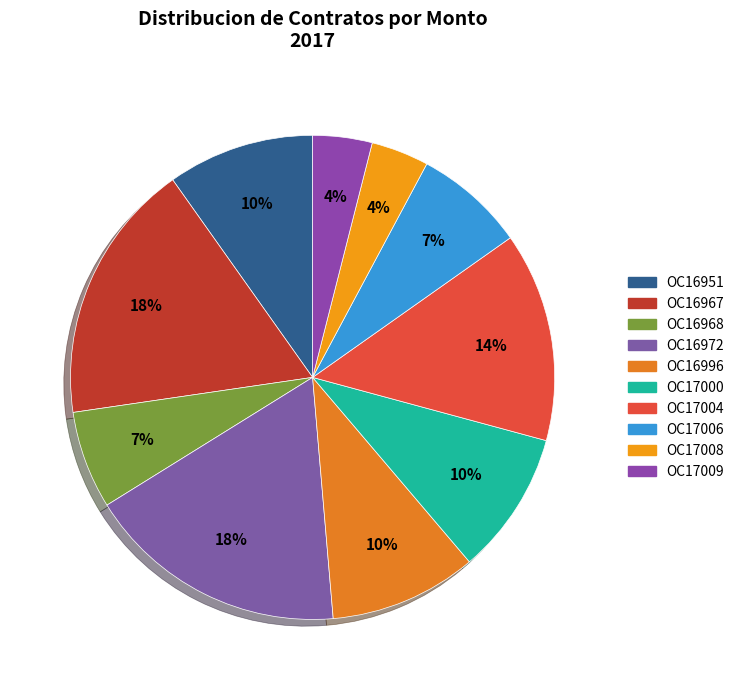

Count the number of slices in the pie.

10